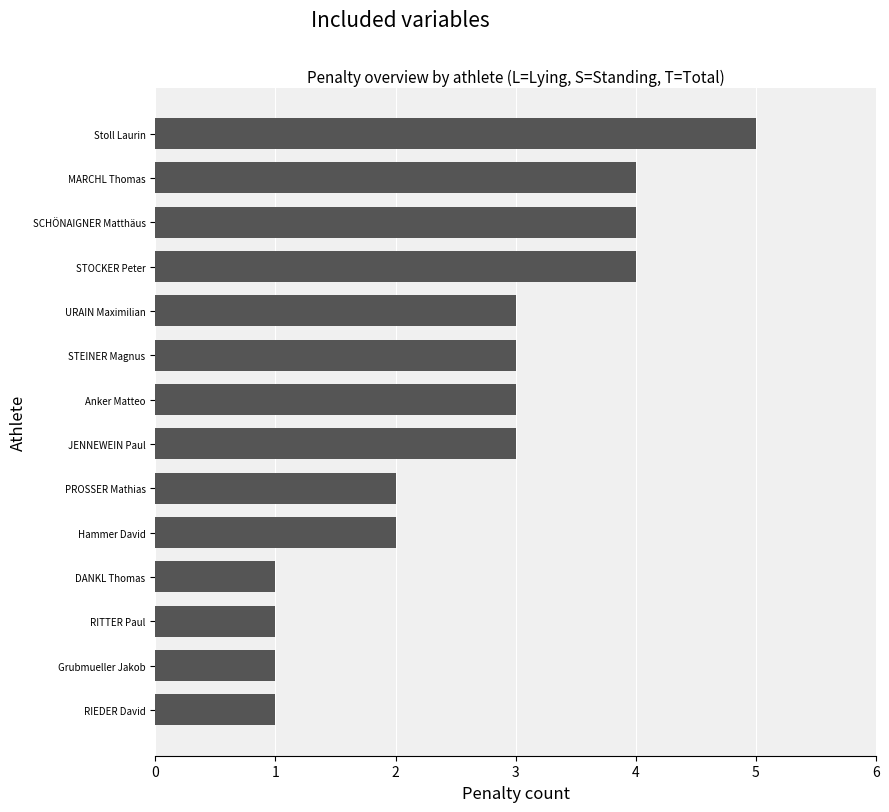

What is the sum of all values?

37